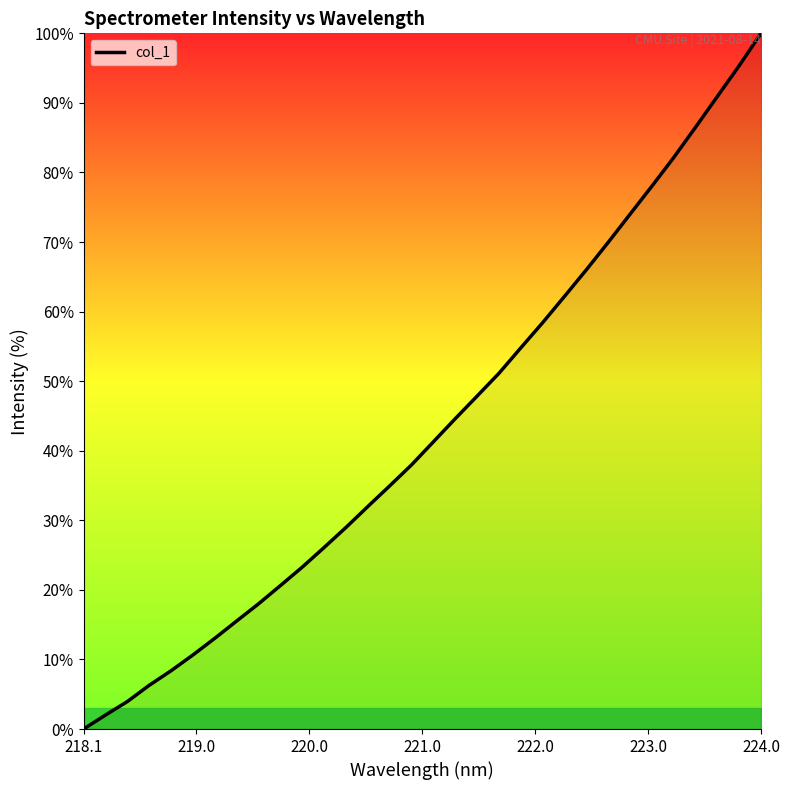

What is the difference between the maximum and minimum values?

100.0